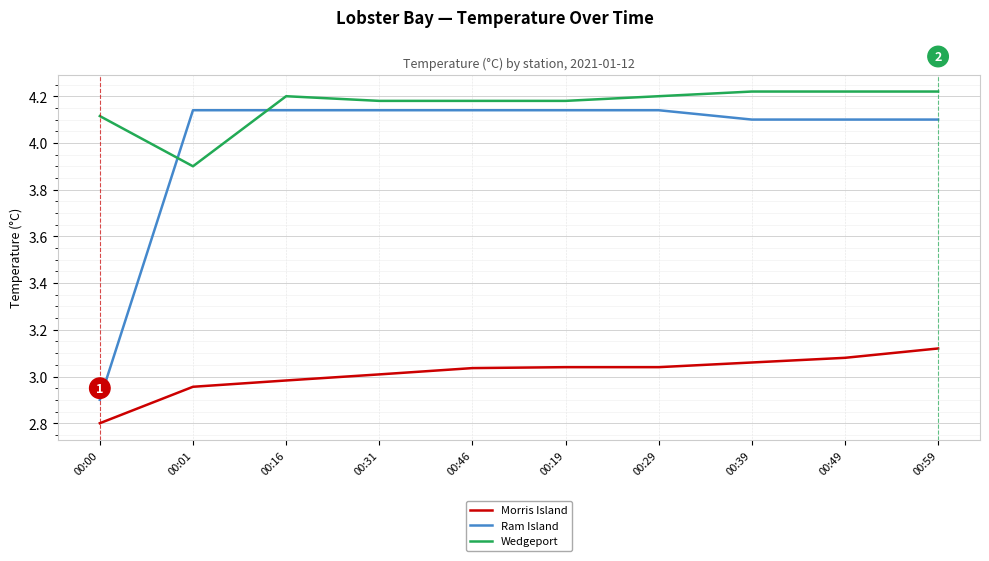

True or false: Wedgeport has a value of 6.5 at 00:46.

False